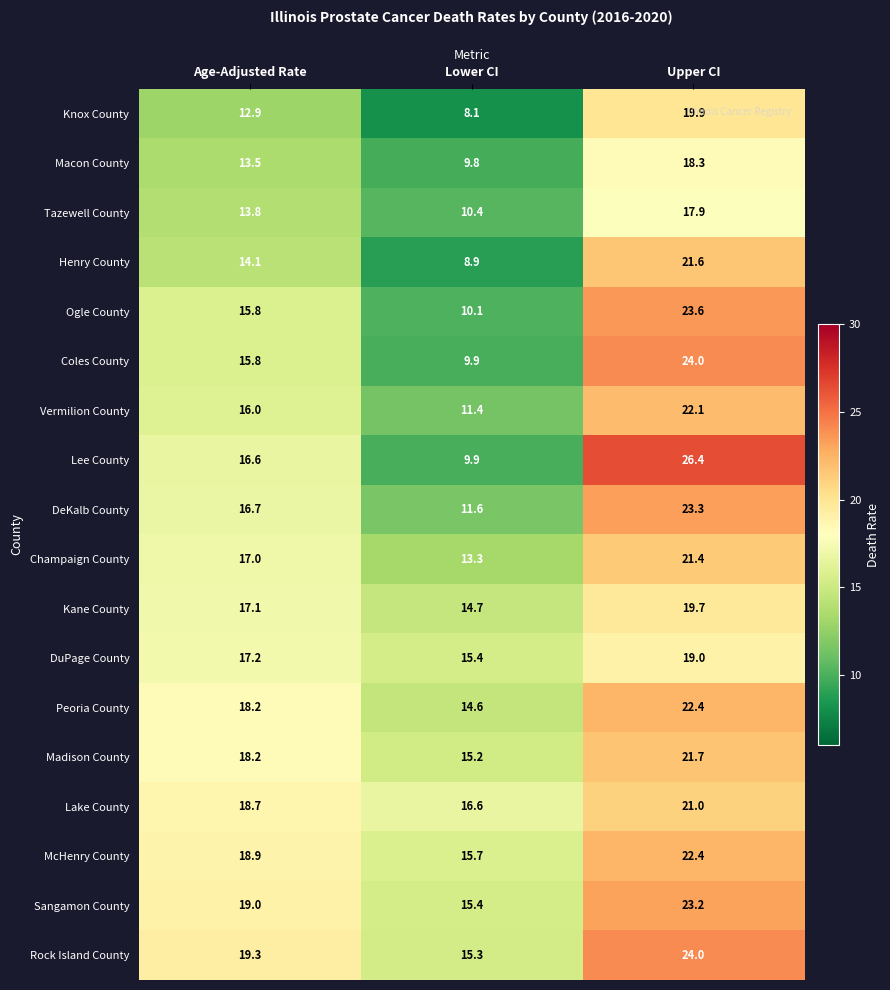

Which series has the largest range (max minus min)?

Lee County